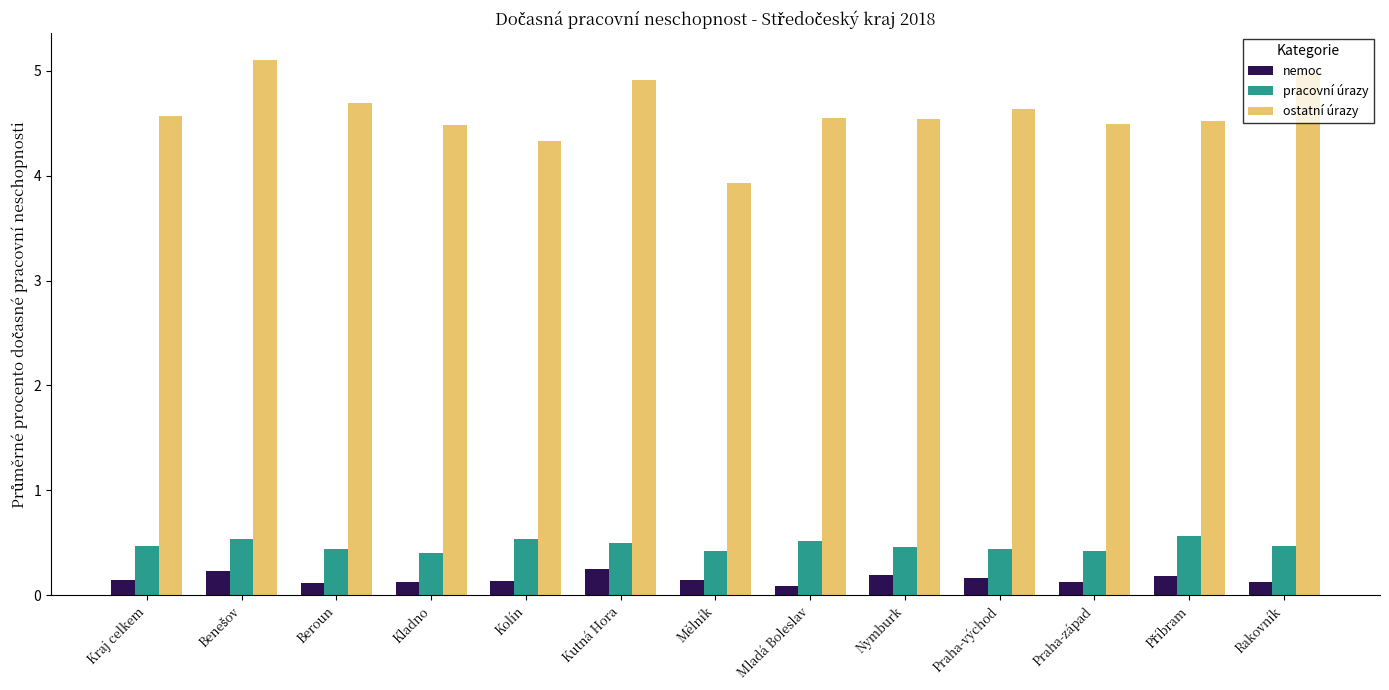

Which series has the widest spread of values?

ostatní úrazy